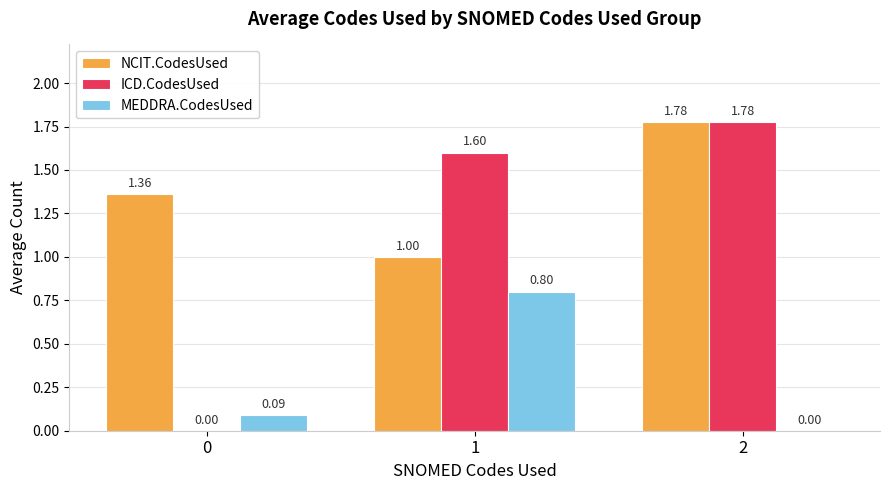

What are all the series names shown in the legend?

NCIT.CodesUsed, ICD.CodesUsed, MEDDRA.CodesUsed